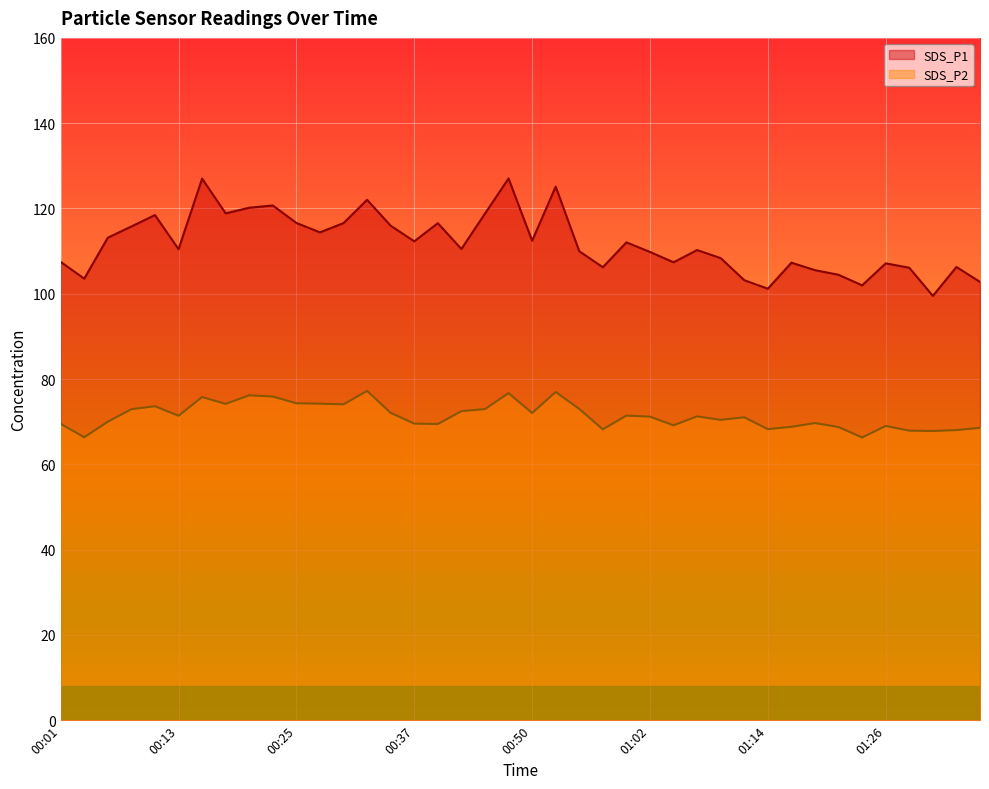

Rank the series at 00:37 from highest to lowest value.

SDS_P1, SDS_P2